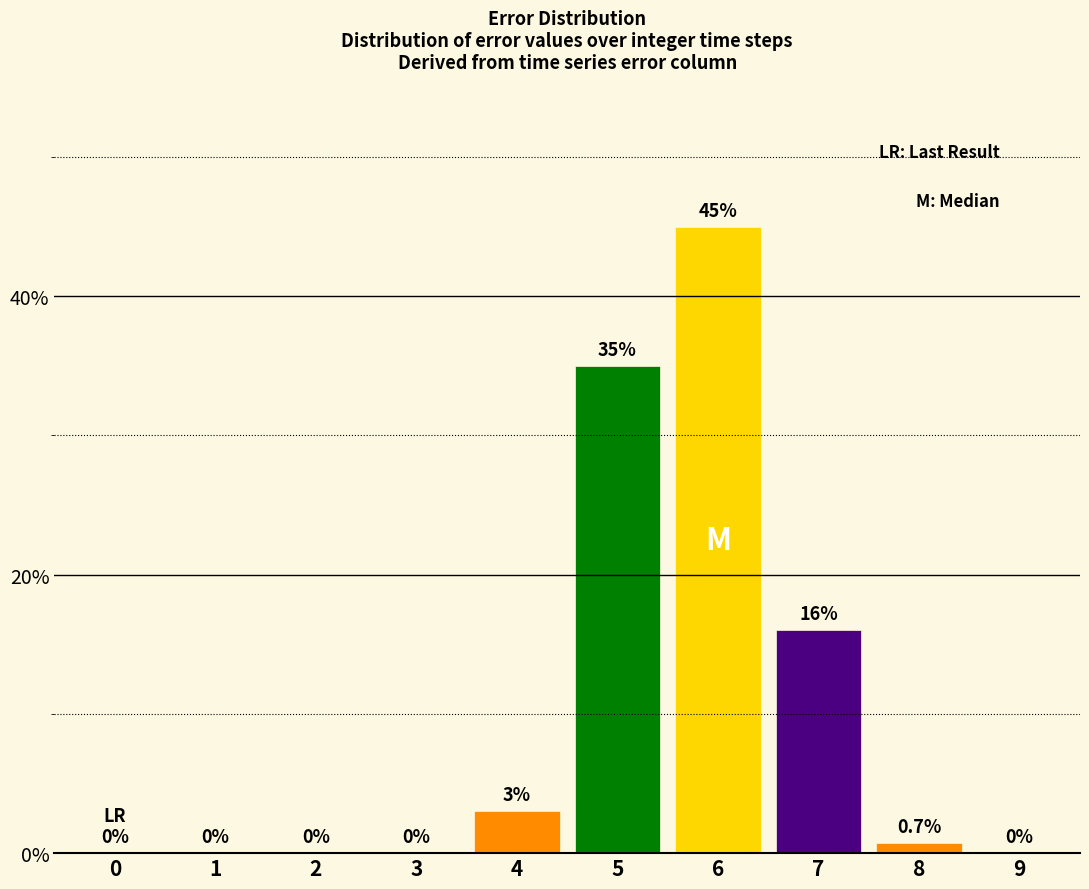

Reading left to right, list all the values displayed in this chart.

0=0.0	1=0.0	2=0.0	3=0.0	4=3.0	5=35.0	6=45.0	7=16.0	8=0.7	9=0.0